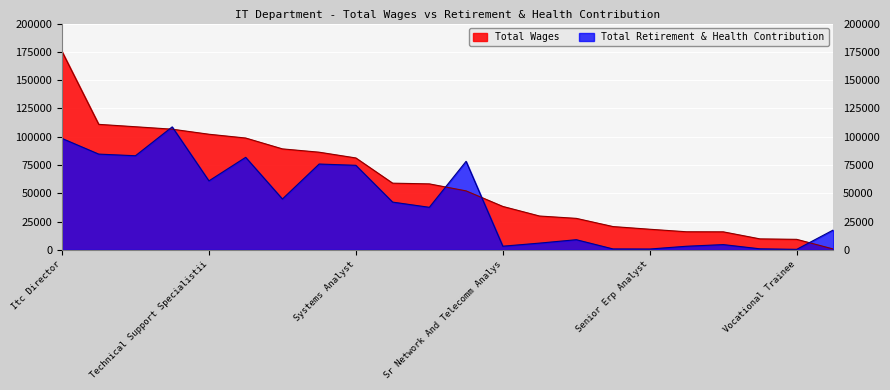

How many interior local peaks does the Total Retirement & Health Contribution series have?

6